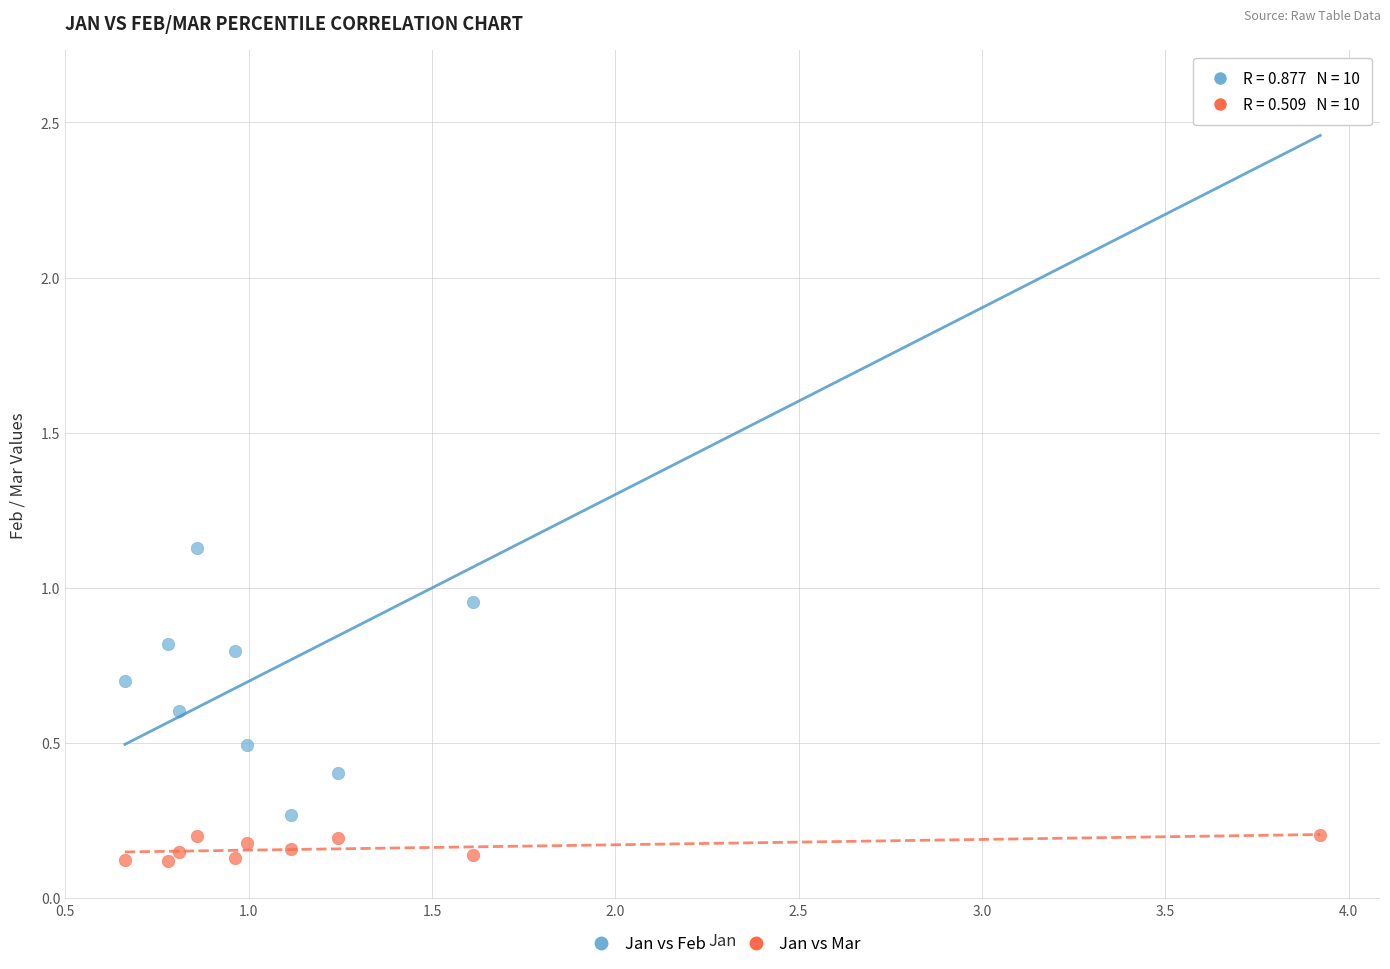

Which series reaches the maximum Y coordinate?

Jan vs Feb